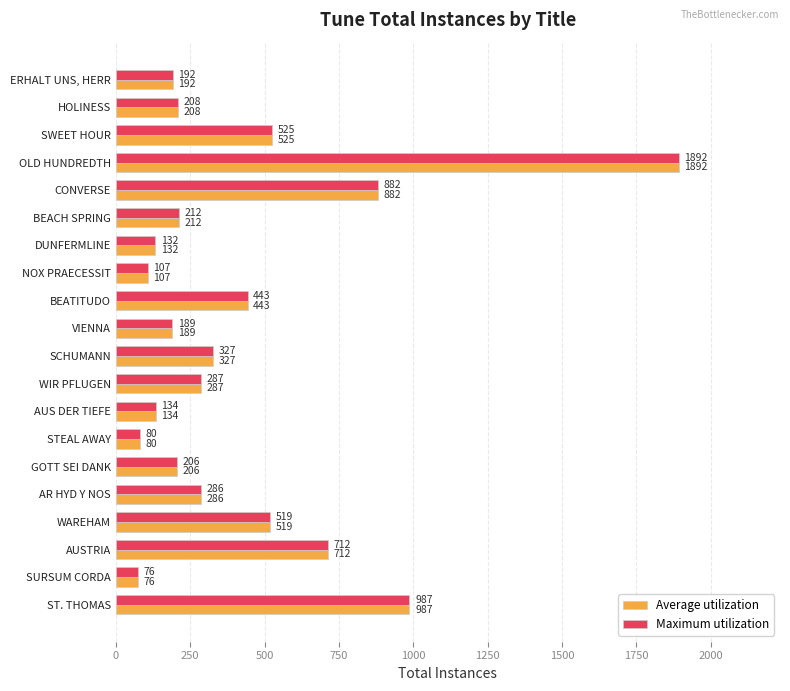

What is the total value across all series at WIR PFLUGEN?

574